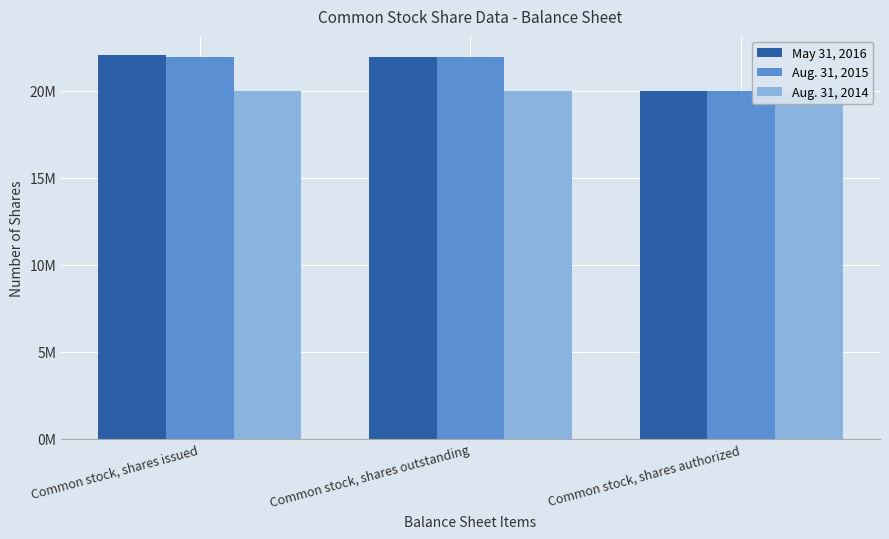

Which series has the largest range (max minus min)?

May 31, 2016